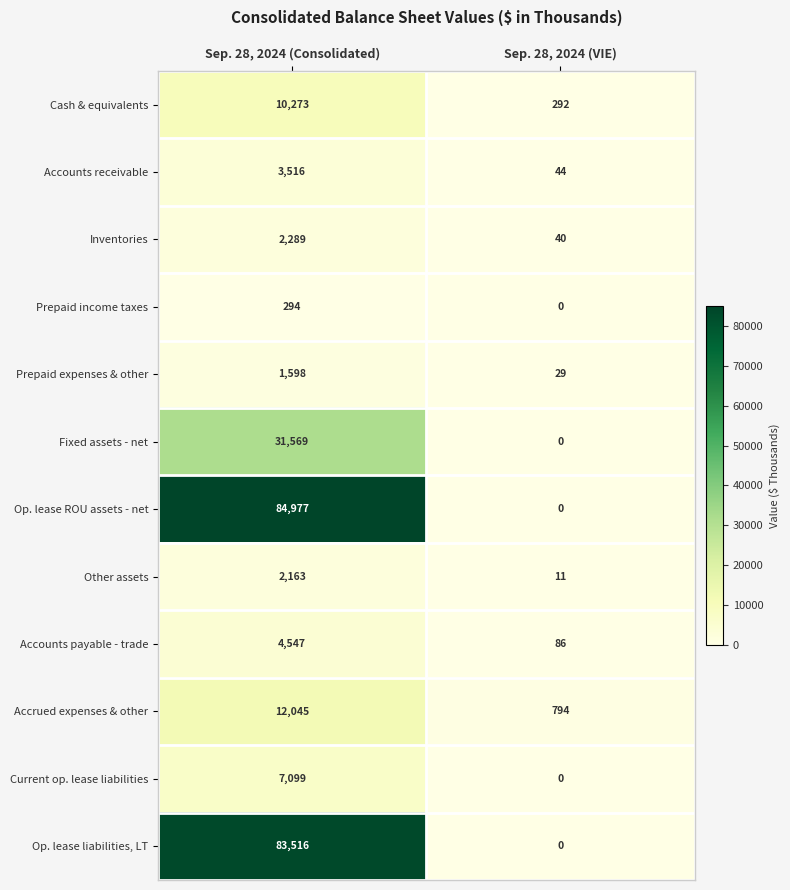

Is it true that Other assets equals 11 at Sep. 28, 2024 (VIE)?

True